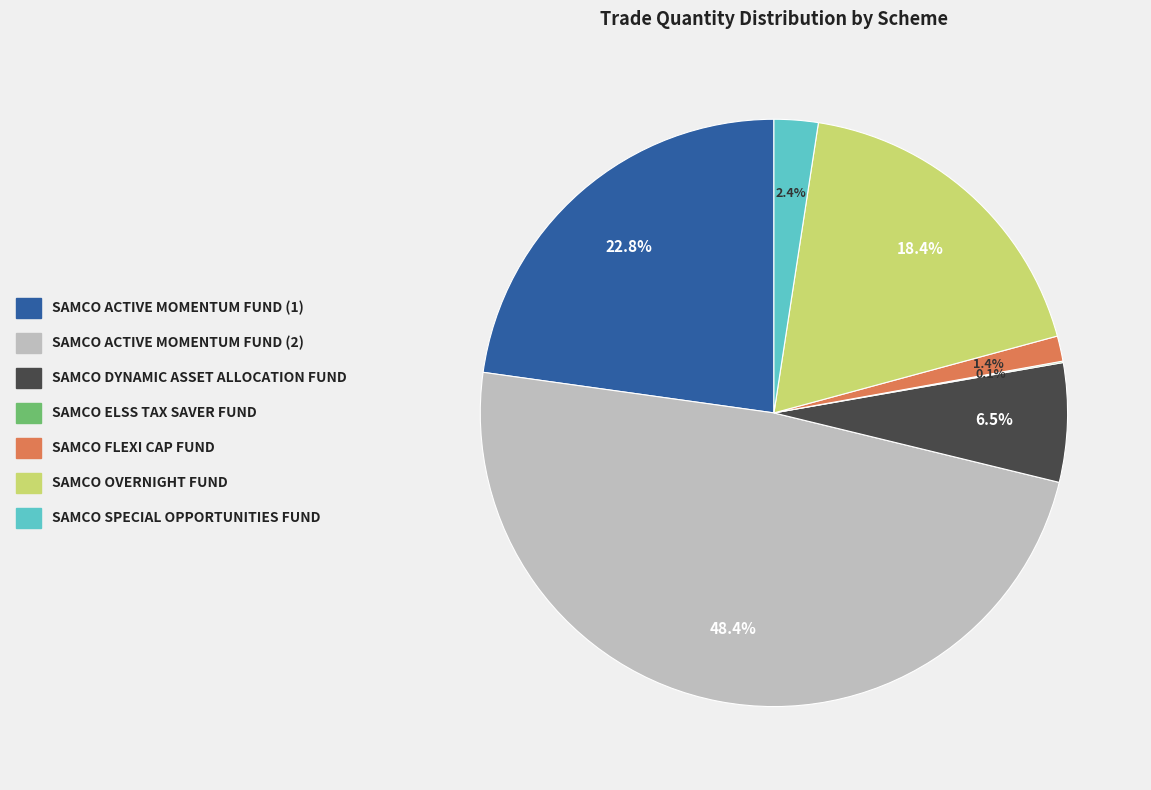

Which category has the biggest portion of the pie?

SAMCO ACTIVE MOMENTUM FUND (2)